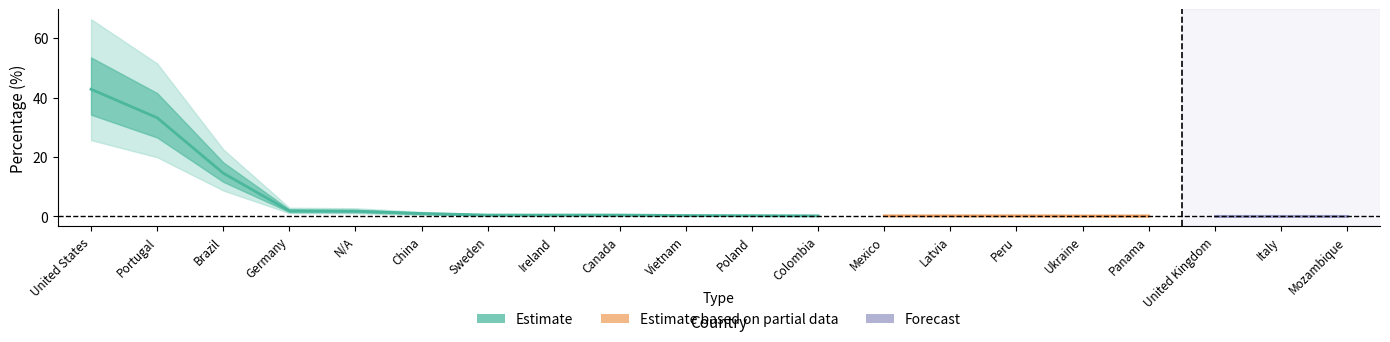

The value at Mexico is 0.0. True or false?

False